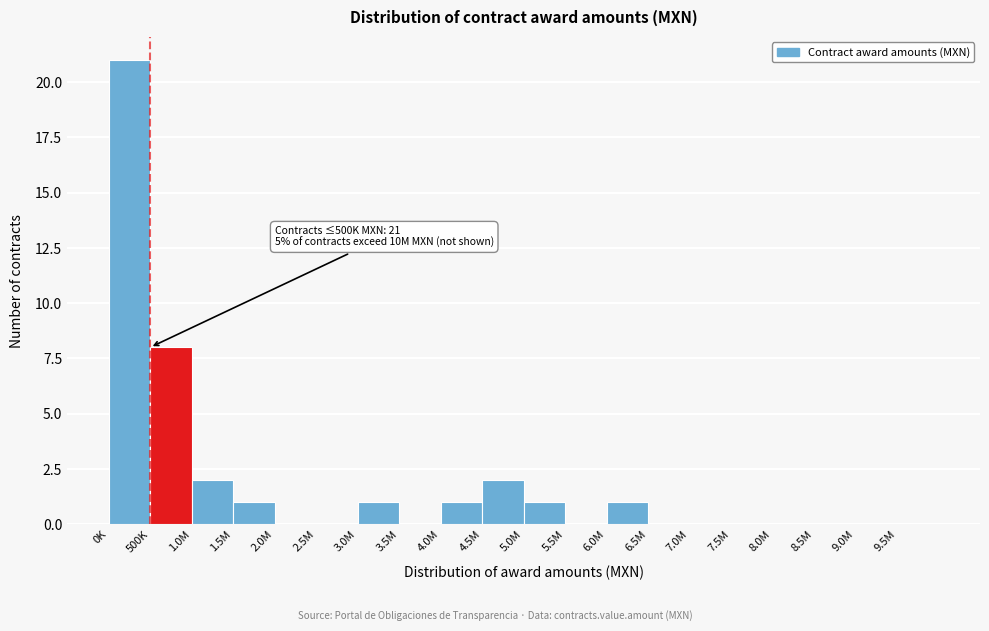

Reading right to left, what are all the values shown in this chart?

9.5M=0	9.0M=0	8.5M=0	8.0M=0	7.5M=0	7.0M=0	6.5M=0	6.0M=1	5.5M=0	5.0M=1	4.5M=2	4.0M=1	3.5M=0	3.0M=1	2.5M=0	2.0M=0	1.5M=1	1.0M=2	500K=8	0K=21